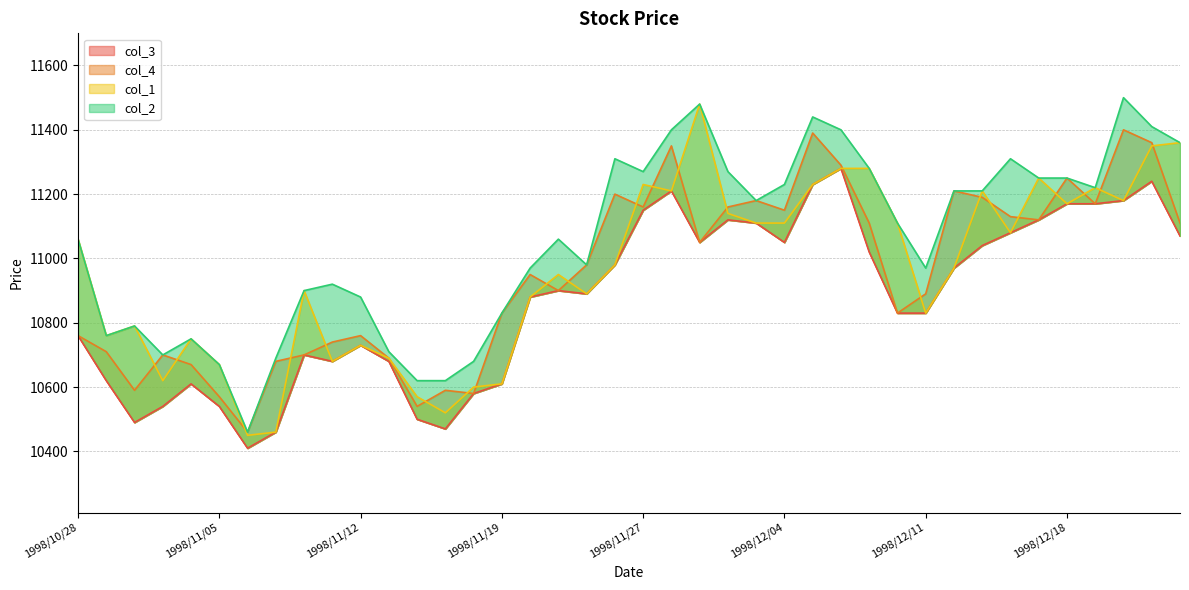

True or false: col_4 and col_2 cross at least once.

False